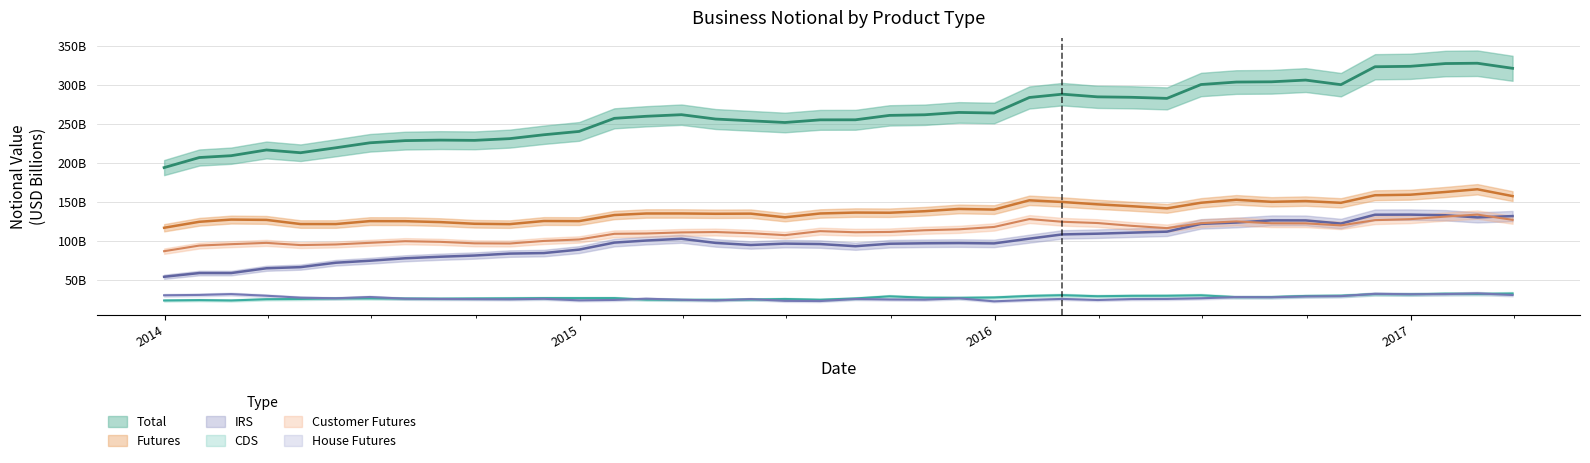

How many interior local valleys does the Customer Futures series have?

6